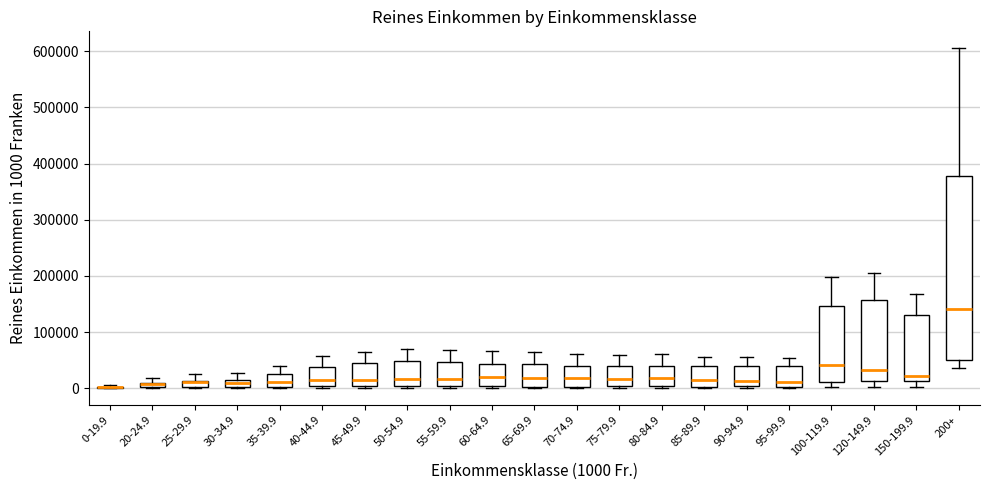

Which box is the tallest, from its lower edge to its upper edge?

200+